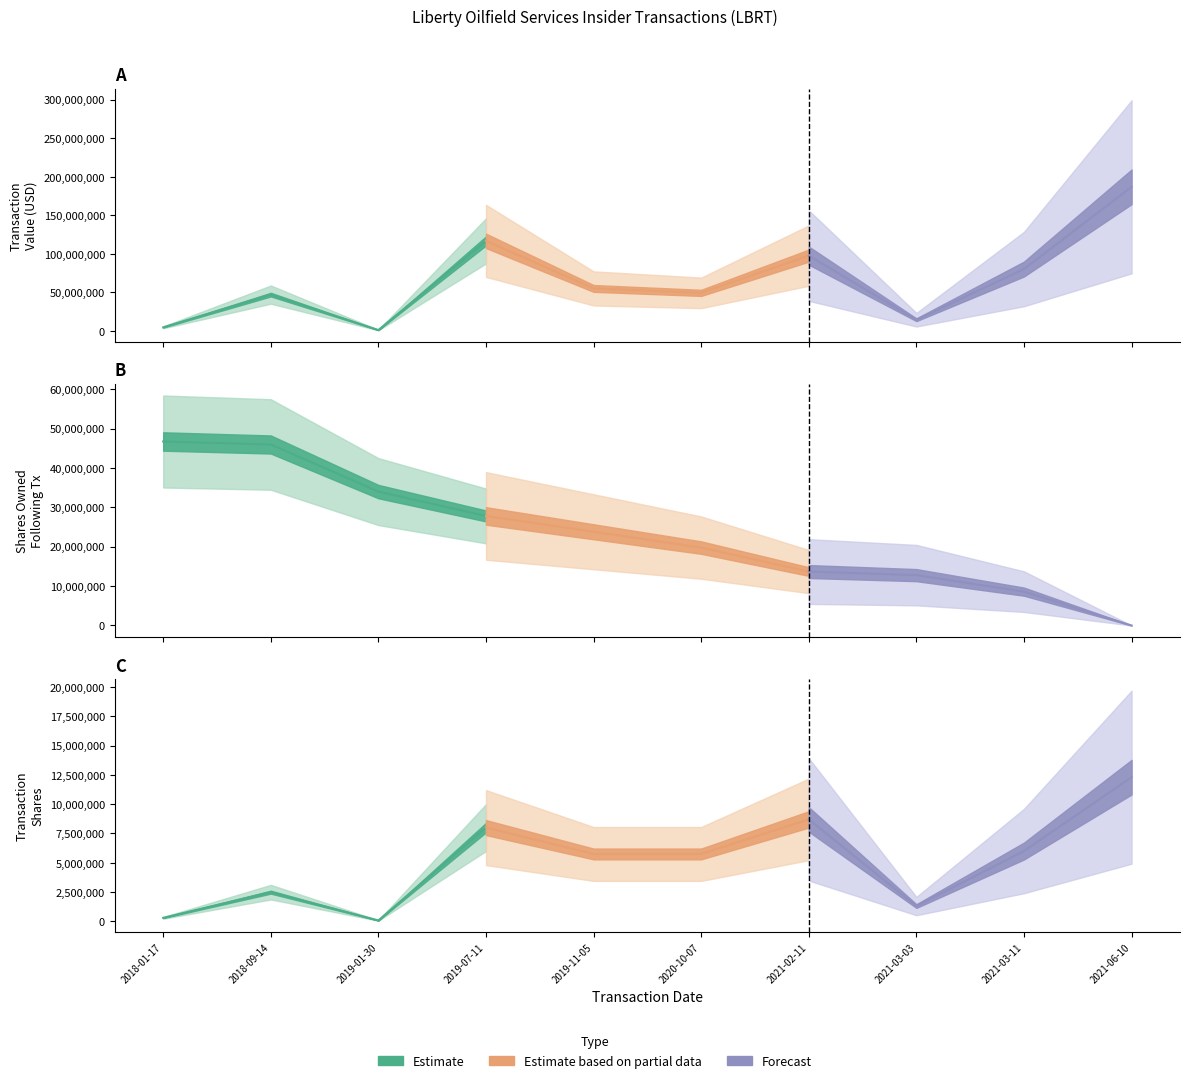

What position from the right is 2021-02-11?

4